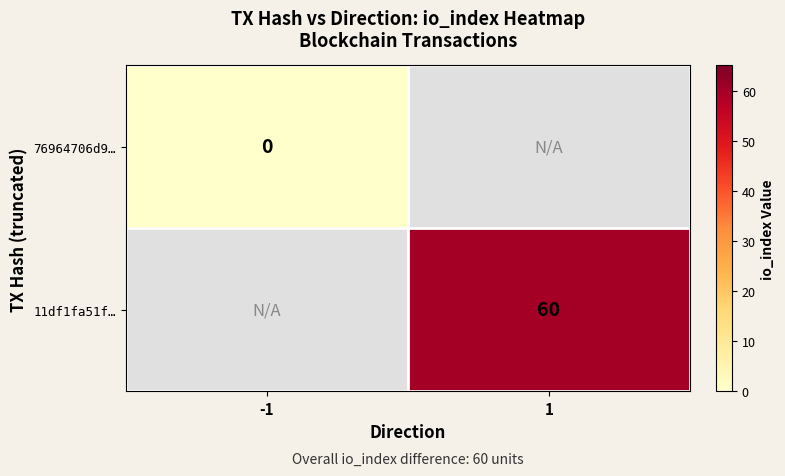

The 11df1fa51f… series shows 97 at 1. True or false?

False